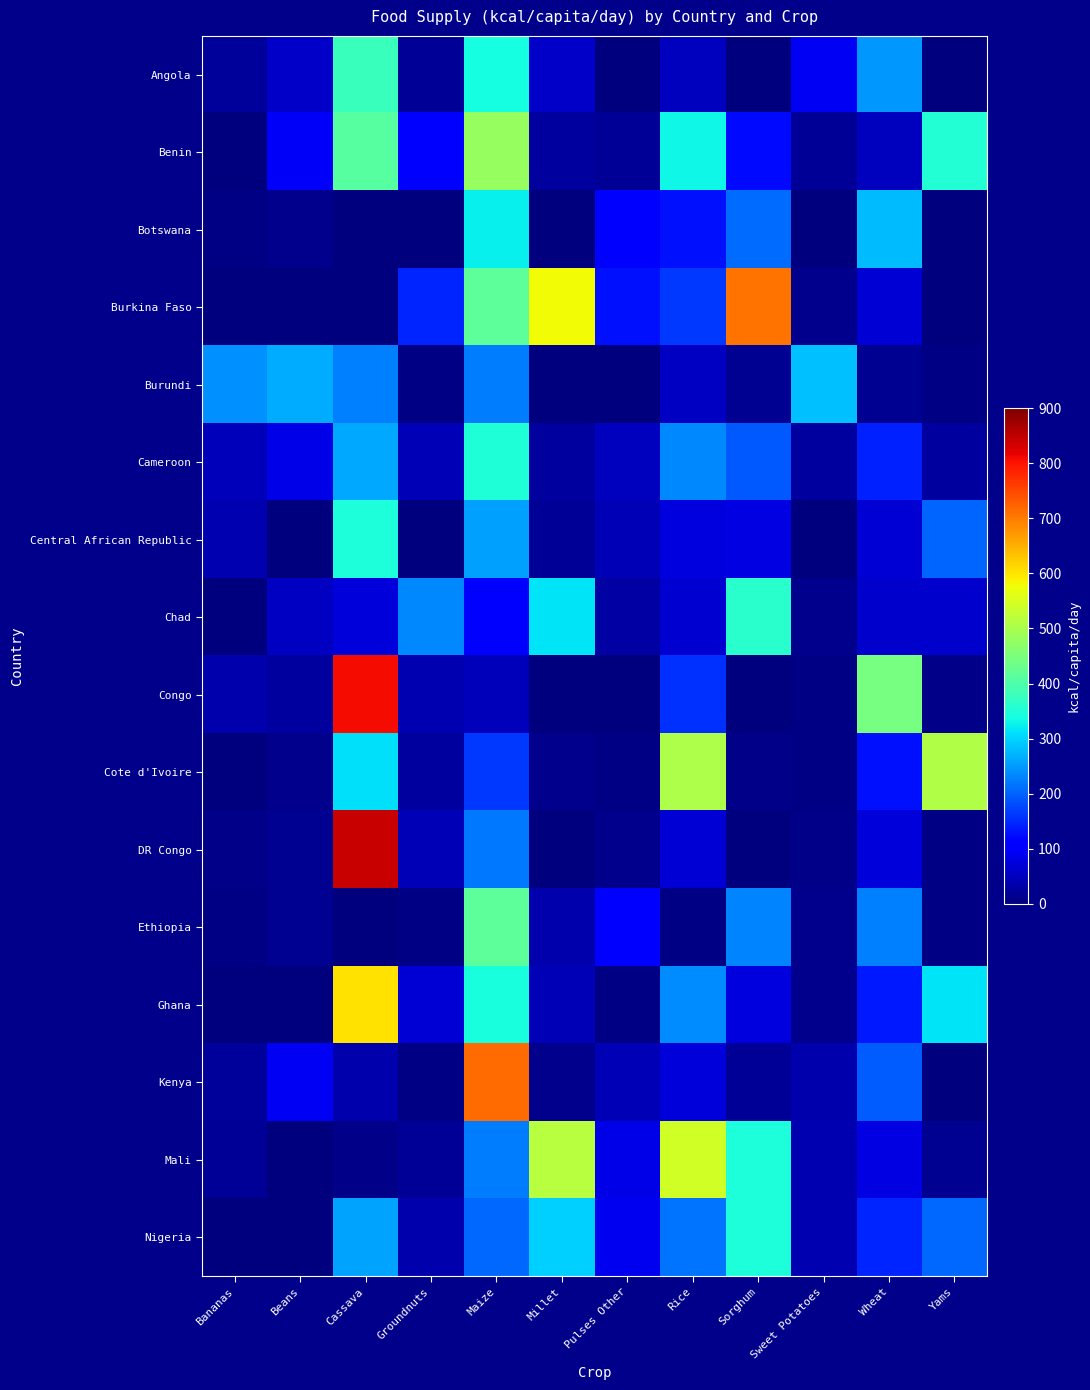

At how many categories does at least one series exceed 99?

12